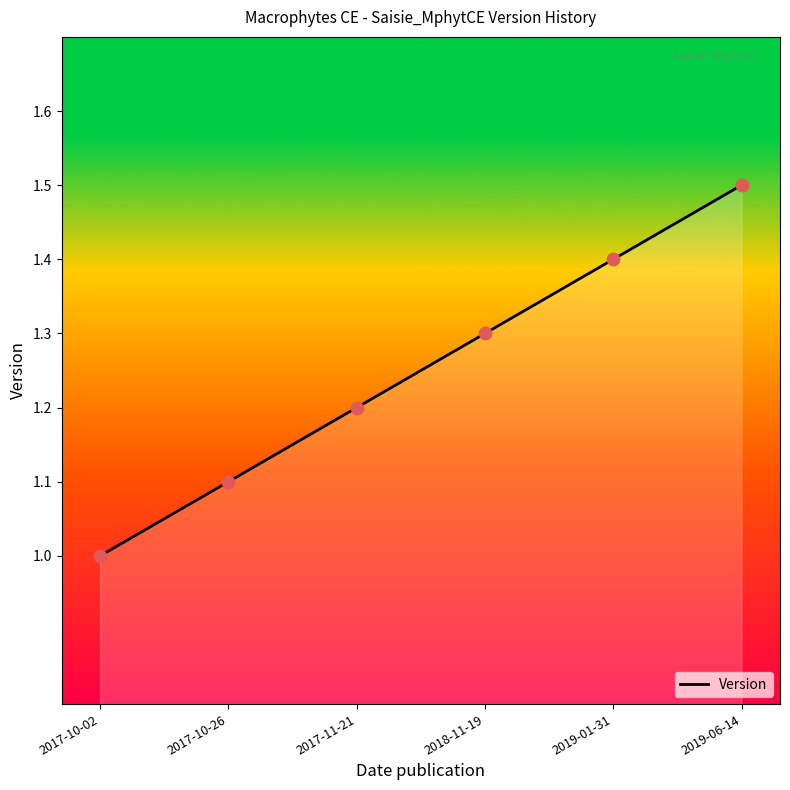

What is the change in value from 2017-10-26 to 2019-06-14?

+0.4